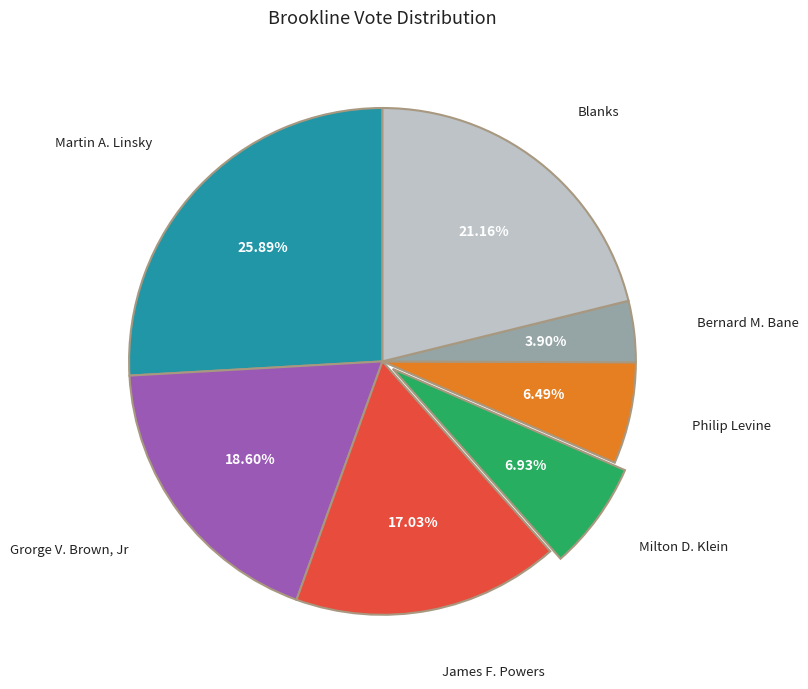

Count the number of slices in the pie.

7